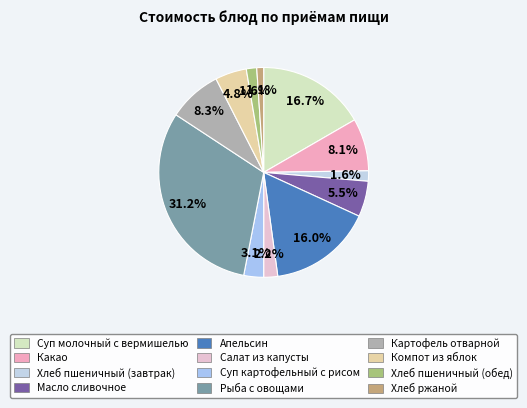

Count the number of slices in the pie.

12